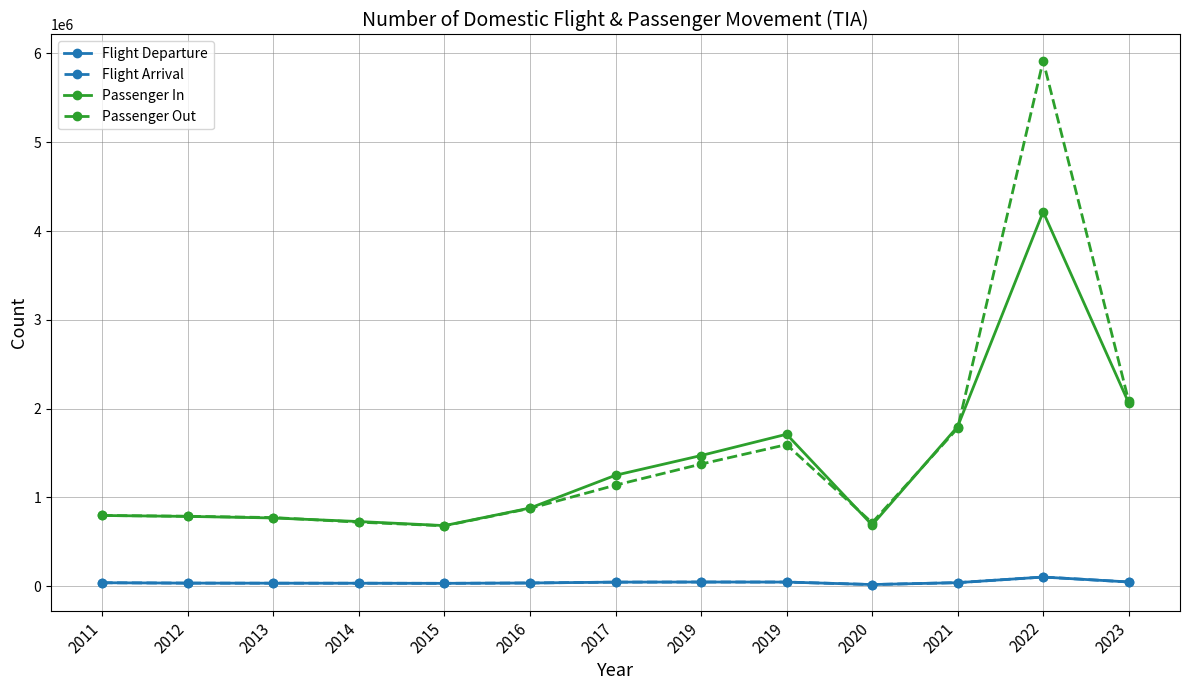

Reading left to right, extract all data points from this chart.

Flight Departure: 2011=39635	2012=35444	2013=34544	2014=34270	2015=32944	2016=36938	2017=46563	2019=47788	2019=47307	2020=19306	2021=40585	2022=103886	2023=48510
Flight Arrival: 2011=39625	2012=35433	2013=34532	2014=34266	2015=32921	2016=36938	2017=46534	2019=47779	2019=47396	2020=19292	2021=40587	2022=103849	2023=48479
Passenger In: 2011=796992	2012=786694	2013=769100	2014=728857	2015=683130	2016=880895	2017=1250102	2019=1472082	2019=1711753	2020=690419	2021=1797403	2022=4216686	2023=2064962
Passenger Out: 2011=796992	2012=788365	2013=773504	2014=721701	2015=680918	2016=876701	2017=1138481	2019=1375704	2019=1595247	2020=715358	2021=1779539	2022=5918407	2023=2085364